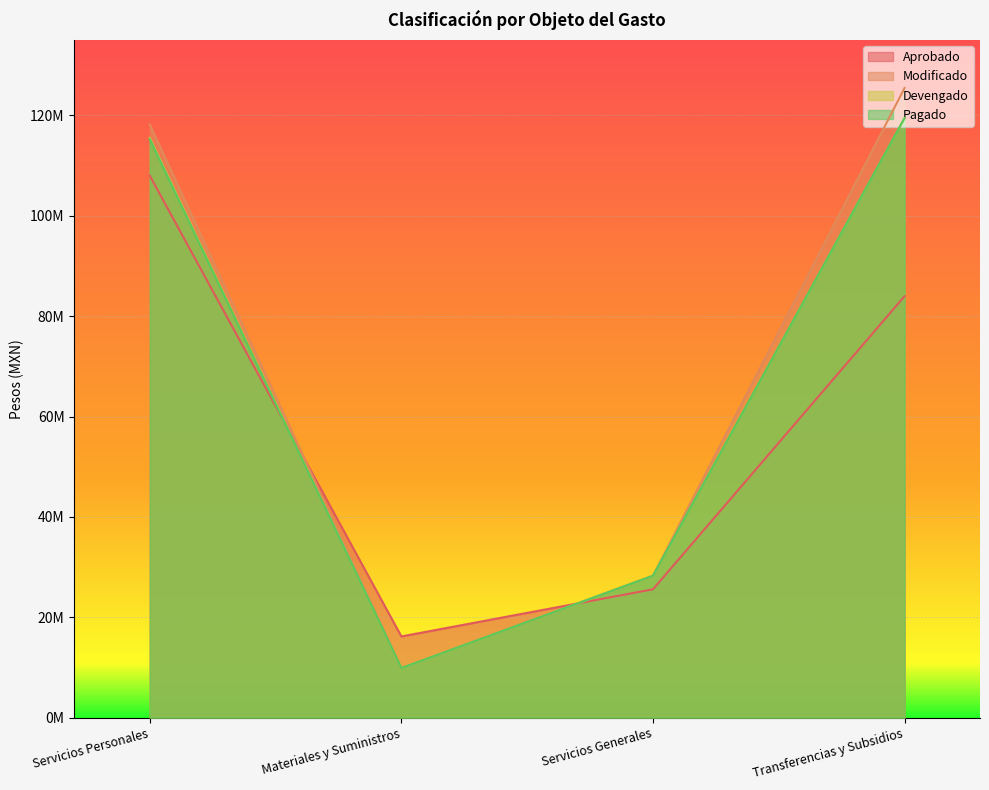

At how many categories does at least one series exceed 60697543?

2